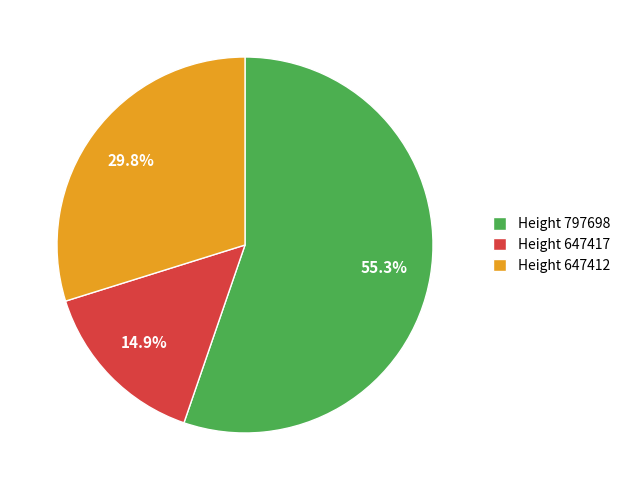

Which category has the biggest portion of the pie?

Height 797698